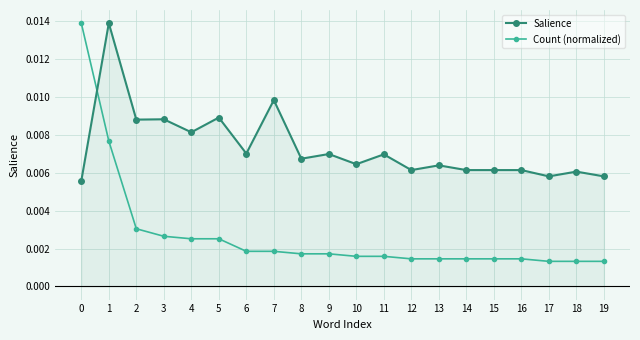

How many Salience values are between 0 and 1?

20